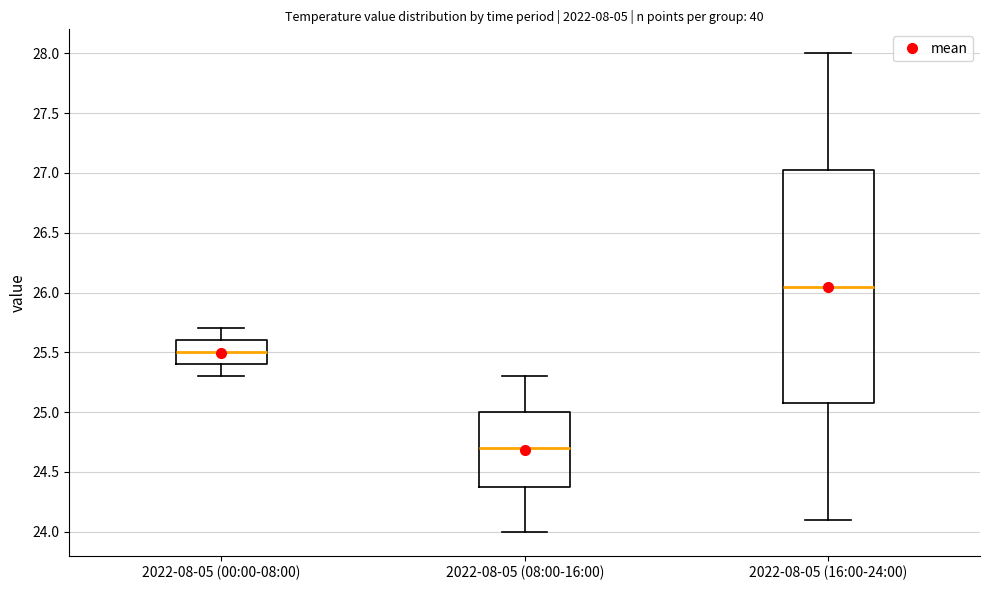

Reading left to right, transcribe this box plot: for each box, give where its median line is, the range the box spans, and where its two whiskers end, as read against the y-axis. The values are not printed on the chart, so give them approximately, as read against the axis.

2022-08-05 (00:00-08:00): median 25.50, box 25.40 to 25.60, whiskers 25.30 to 25.70
2022-08-05 (08:00-16:00): median 24.70, box 24.40 to 25.00, whiskers 24.00 to 25.30
2022-08-05 (16:00-24:00): median 26.05, box 25.10 to 27.05, whiskers 24.10 to 28.00